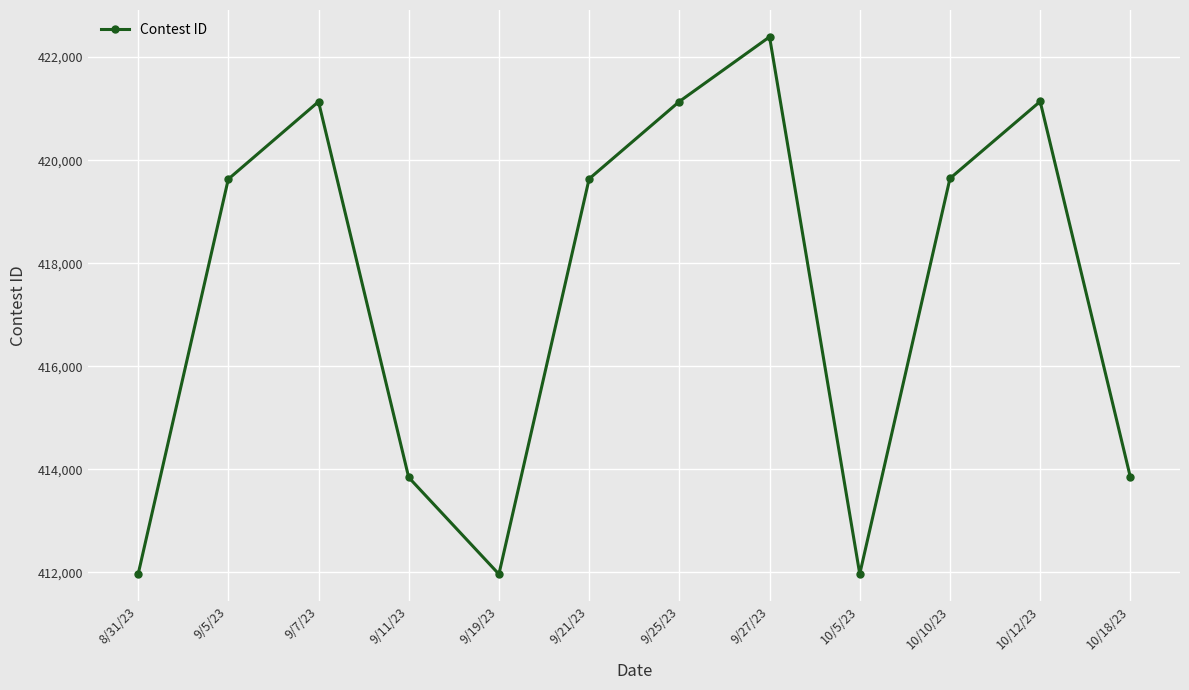

What is the maximum value shown in the chart?

422393